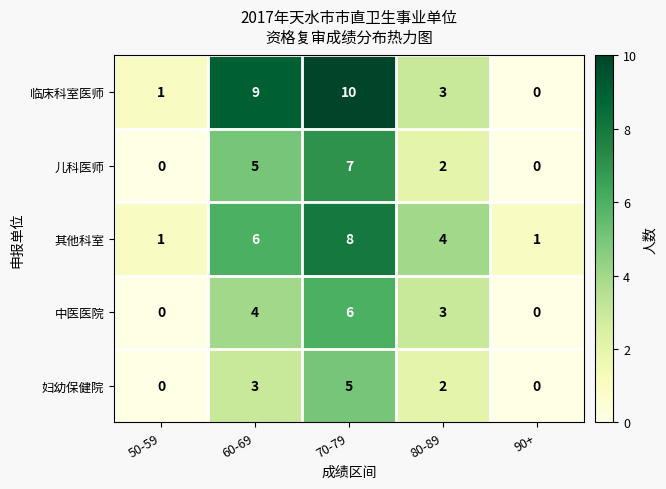

What is the sum of all 妇幼保健院 values?

10